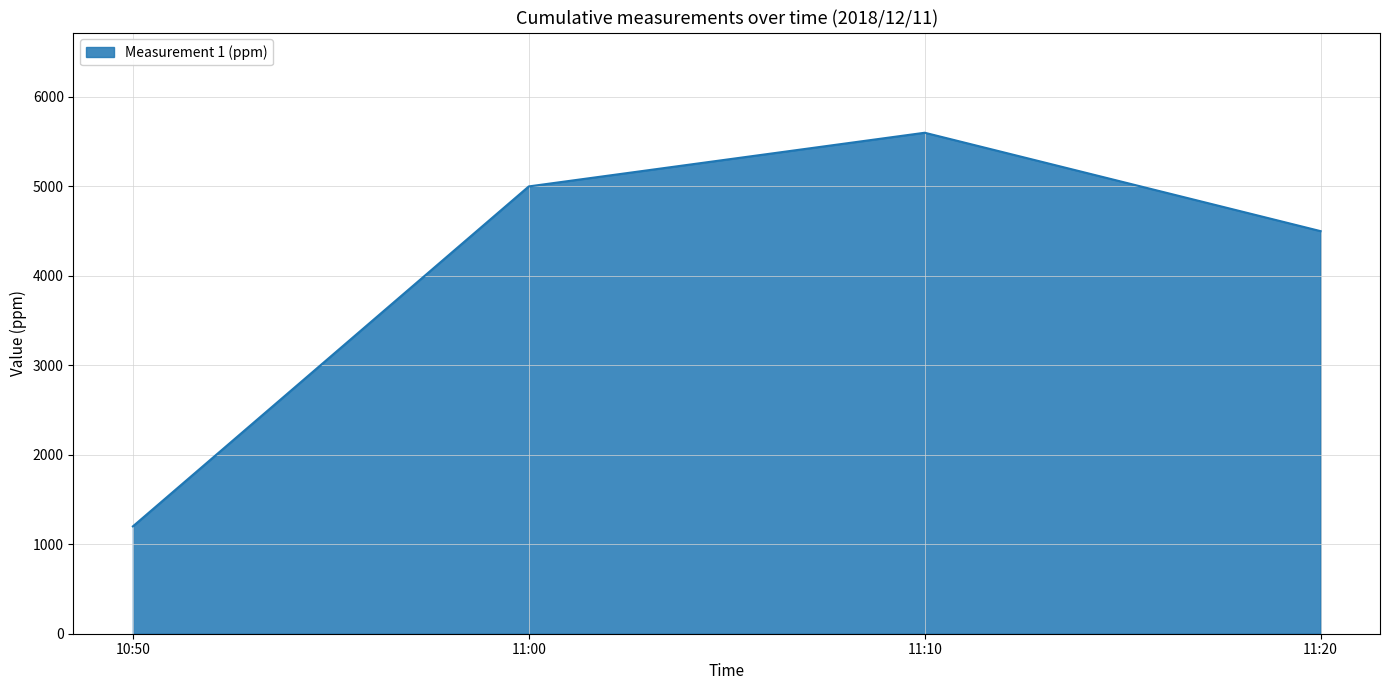

Count the values in the range 4500 to 5600.

3